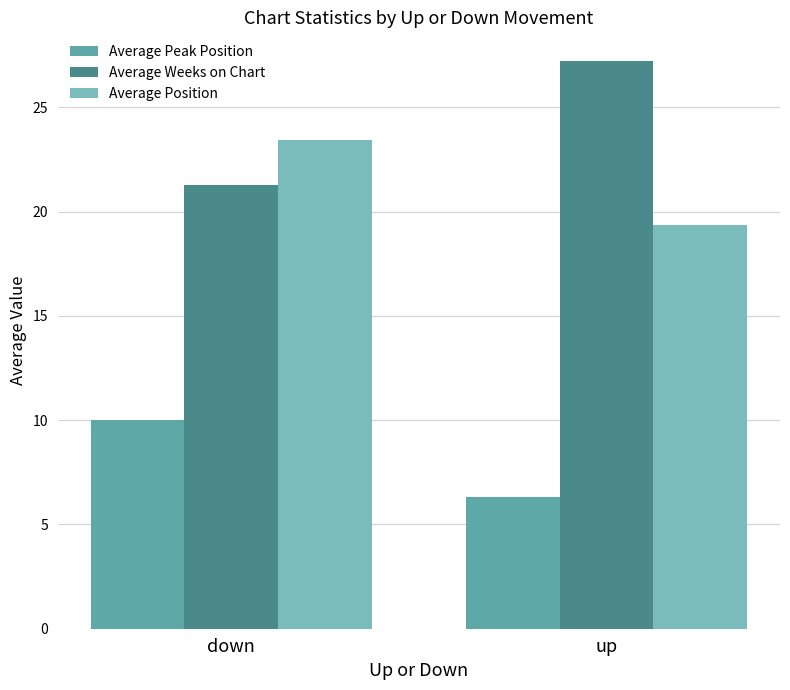

Rank the series by their average value, from lowest to highest.

Average Peak Position, Average Position, Average Weeks on Chart